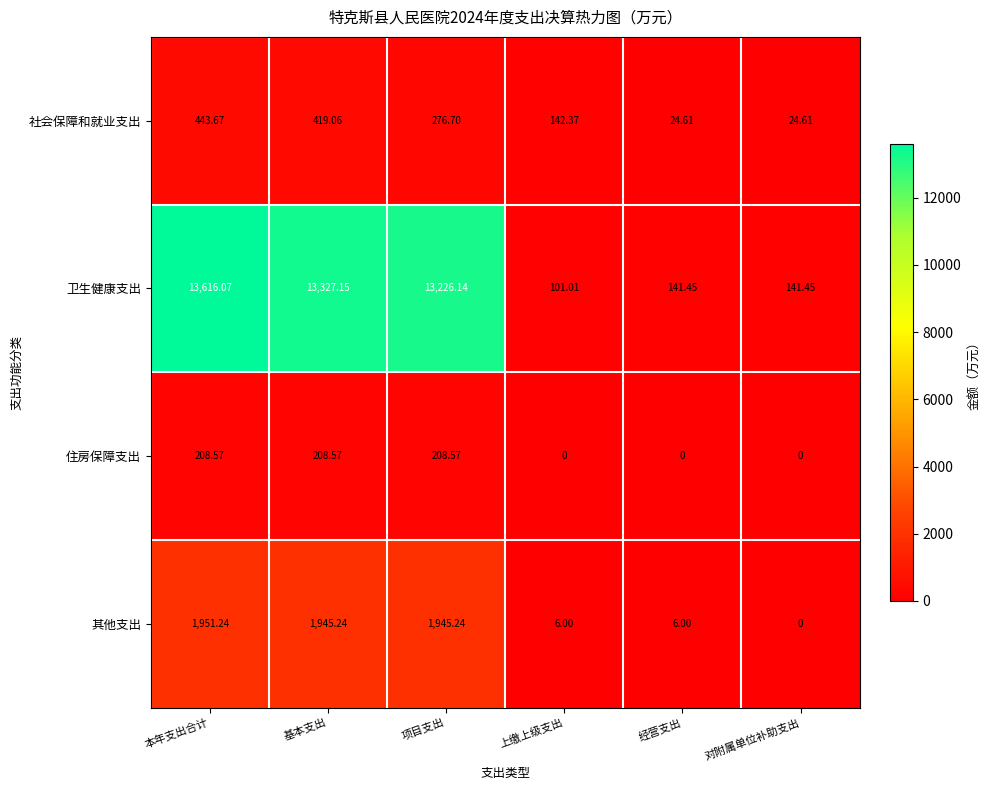

Rank the series at 项目支出 from highest to lowest value.

卫生健康支出, 其他支出, 社会保障和就业支出, 住房保障支出